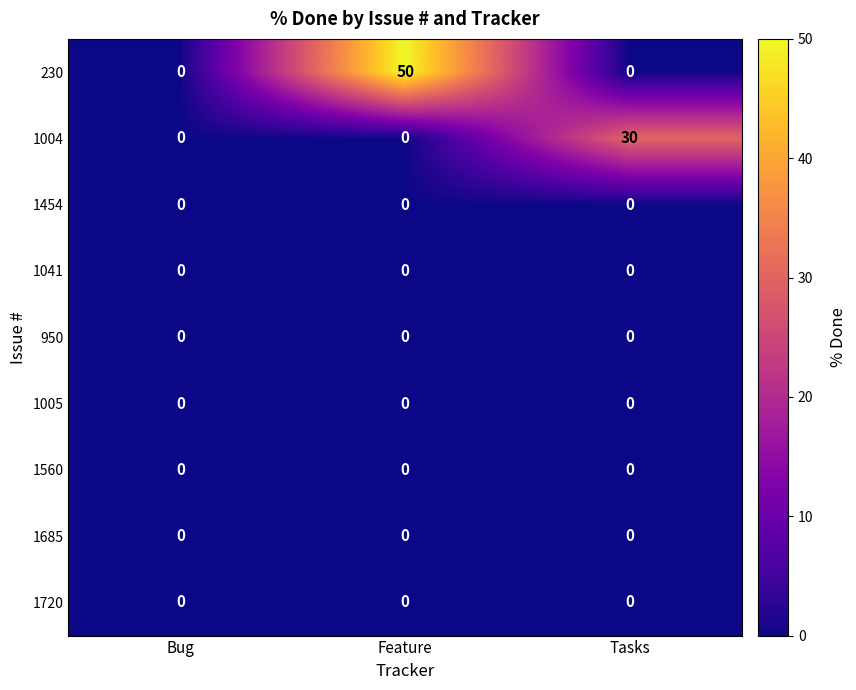

At how many categories does at least one series exceed 14?

2